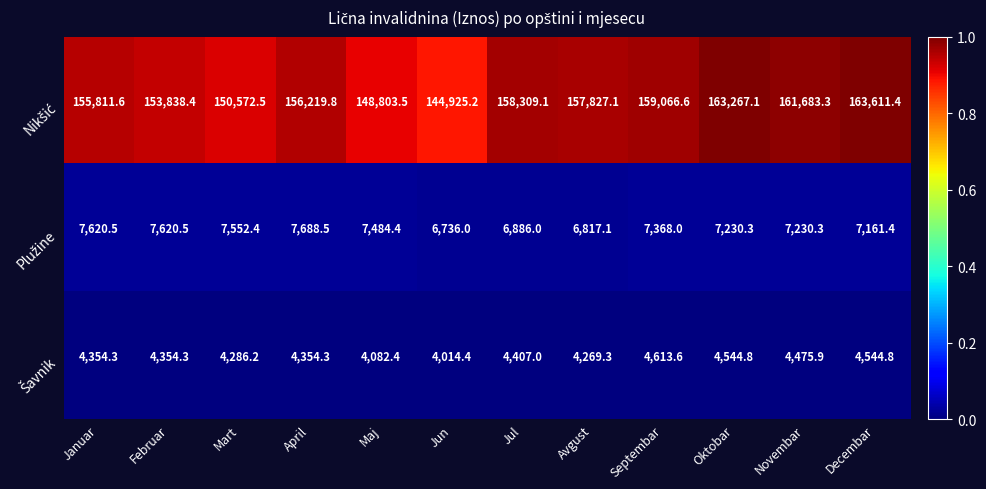

Which label corresponds to the largest value in the chart?

Decembar